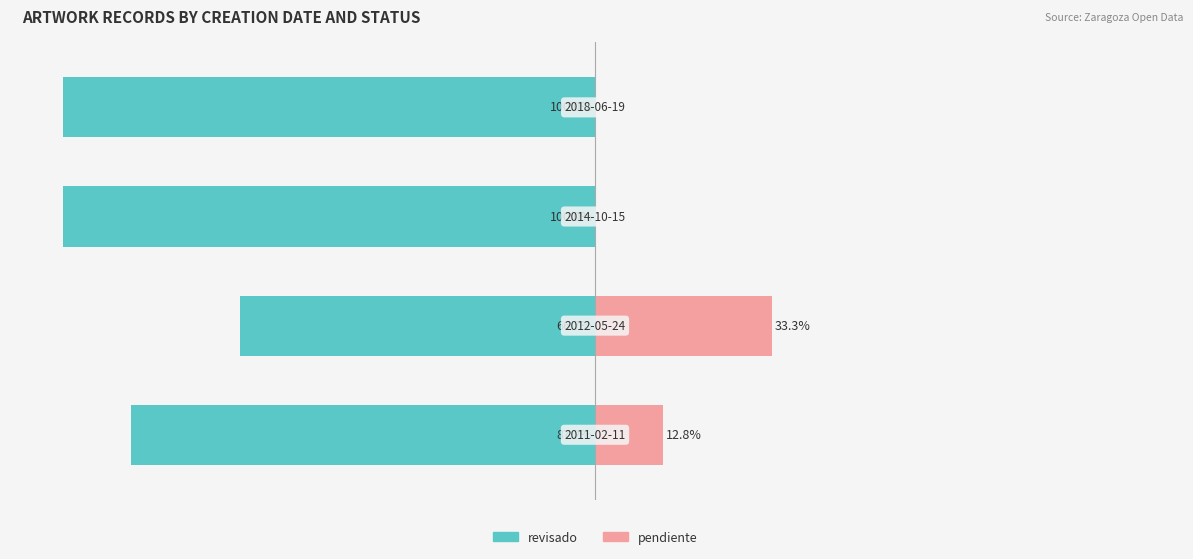

Reading left to right, extract all data points from this chart.

revisado: 0=-87.2	1=-66.7	2=-100.0	3=-100.0
pendiente: 0=12.8	1=33.3	2=0.0	3=0.0